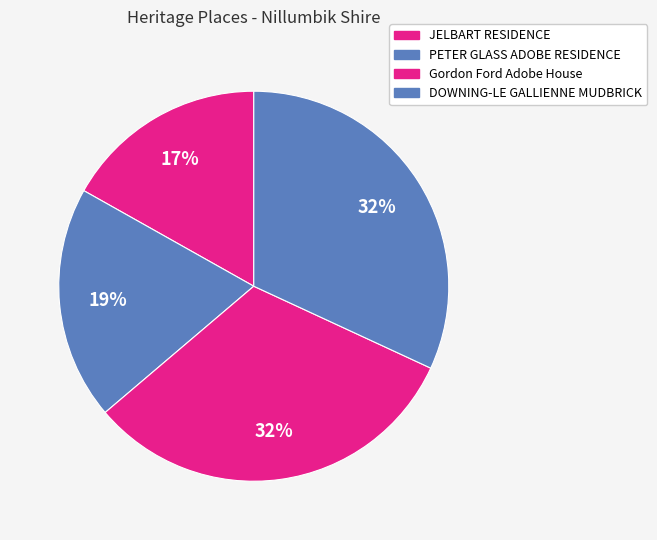

Which category has the biggest portion of the pie?

DOWNING-LE GALLIENNE MUDBRICK